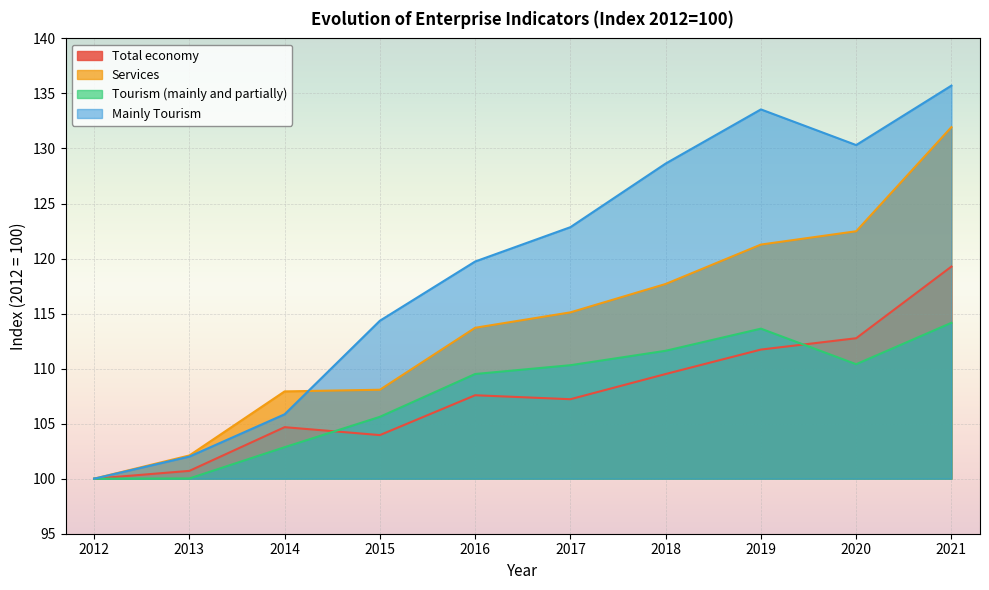

Is the value of Total economy at 2013 greater than the value of Services at 2020?

No